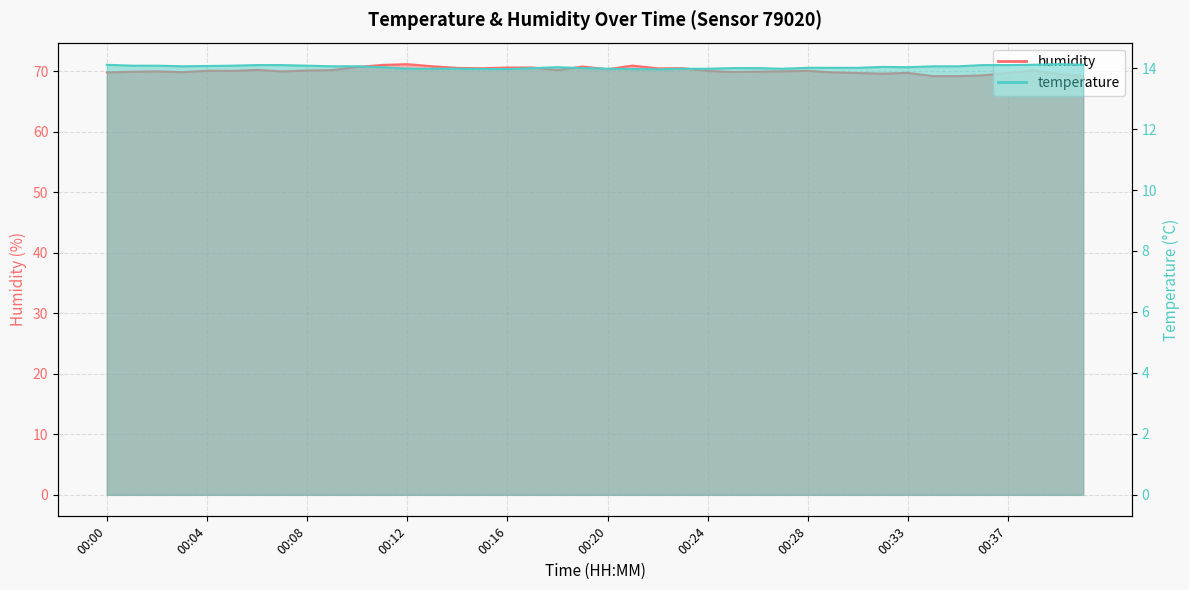

The temperature series shows 14.1 at 00:10. True or false?

True